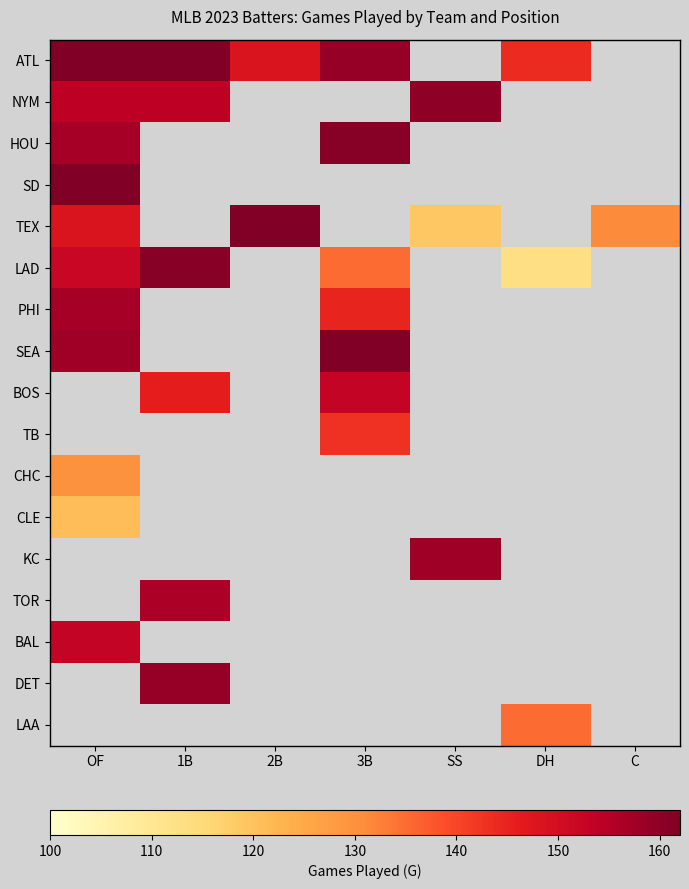

List the series in order of their peak value, lowest first.

CLE, CHC, LAA, TB, BOS, BAL, TOR, PHI, KC, DET, NYM, HOU, LAD, ATL, SD, TEX, SEA